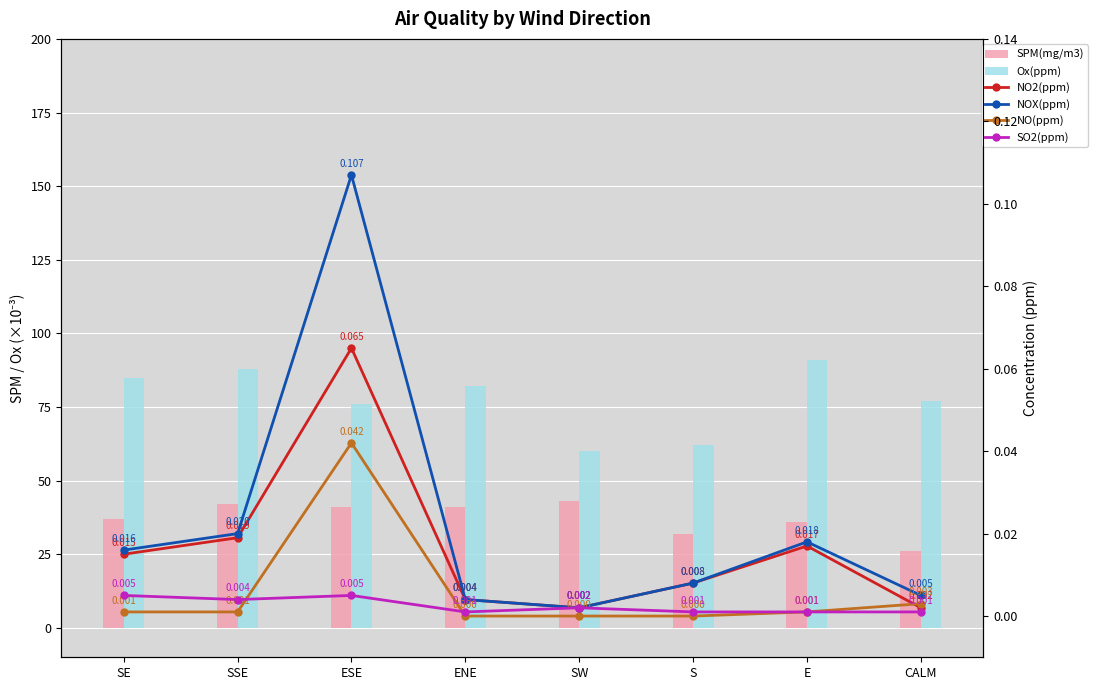

Reading right to left, list all the values displayed in this chart.

SPM(mg/m3): CALM=26.0	E=36.0	S=32.0	SW=43.0	ENE=41.0	ESE=41.0	SSE=42.0	SE=37.0
Ox(ppm): CALM=77.0	E=91.0	S=62.0	SW=60.0	ENE=82.0	ESE=76.0	SSE=88.0	SE=85.0
NO2(ppm): CALM=0.0	E=0.0	S=0.0	SW=0.0	ENE=0.0	ESE=0.1	SSE=0.0	SE=0.0
NOX(ppm): CALM=0.0	E=0.0	S=0.0	SW=0.0	ENE=0.0	ESE=0.1	SSE=0.0	SE=0.0
NO(ppm): CALM=0.0	E=0.0	S=0.0	SW=0.0	ENE=0.0	ESE=0.0	SSE=0.0	SE=0.0
SO2(ppm): CALM=0.0	E=0.0	S=0.0	SW=0.0	ENE=0.0	ESE=0.0	SSE=0.0	SE=0.0